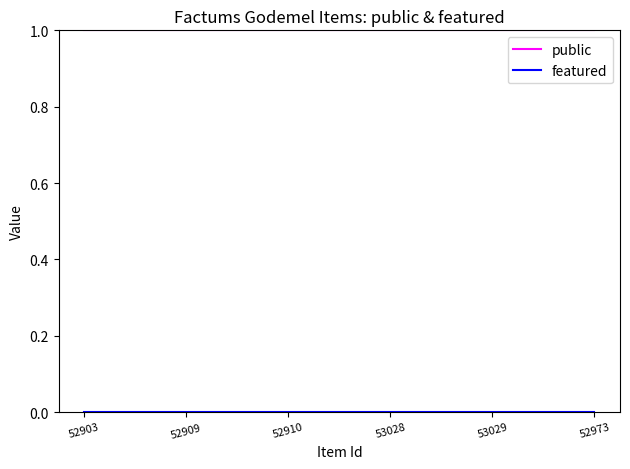

Read the public value at 53028.

1